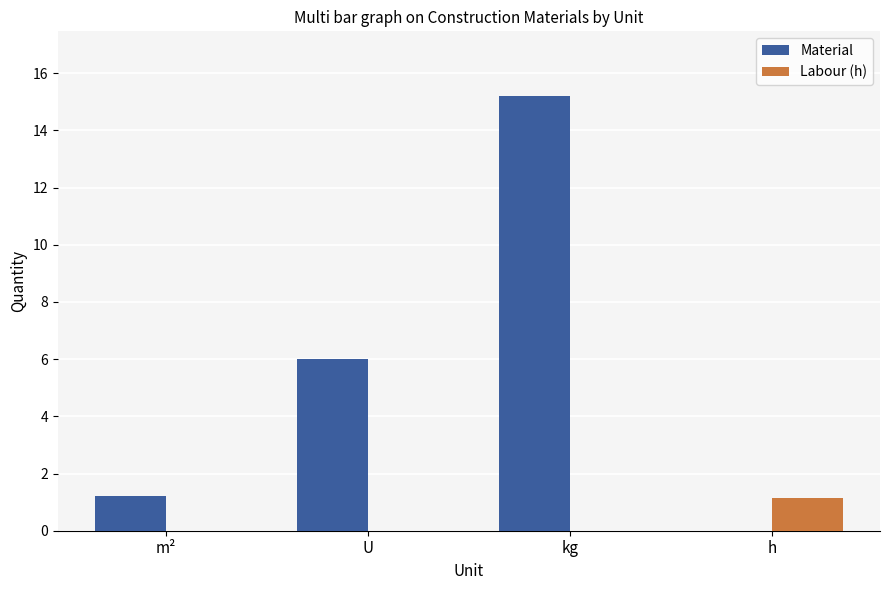

Is it true that Material equals 0.0 at h?

True